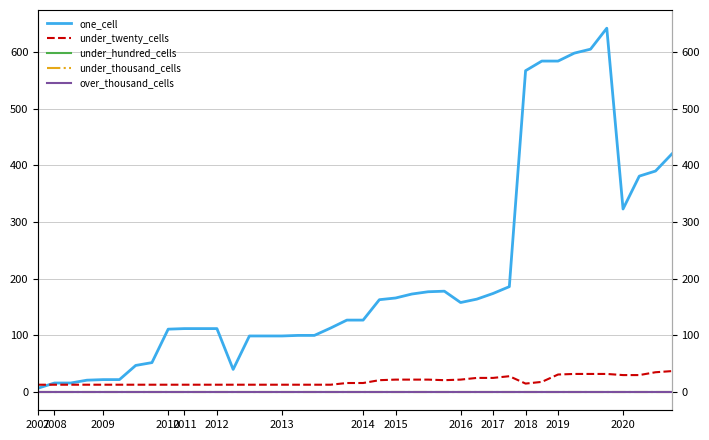

True or false: under_twenty_cells and under_thousand_cells intersect in this chart.

False